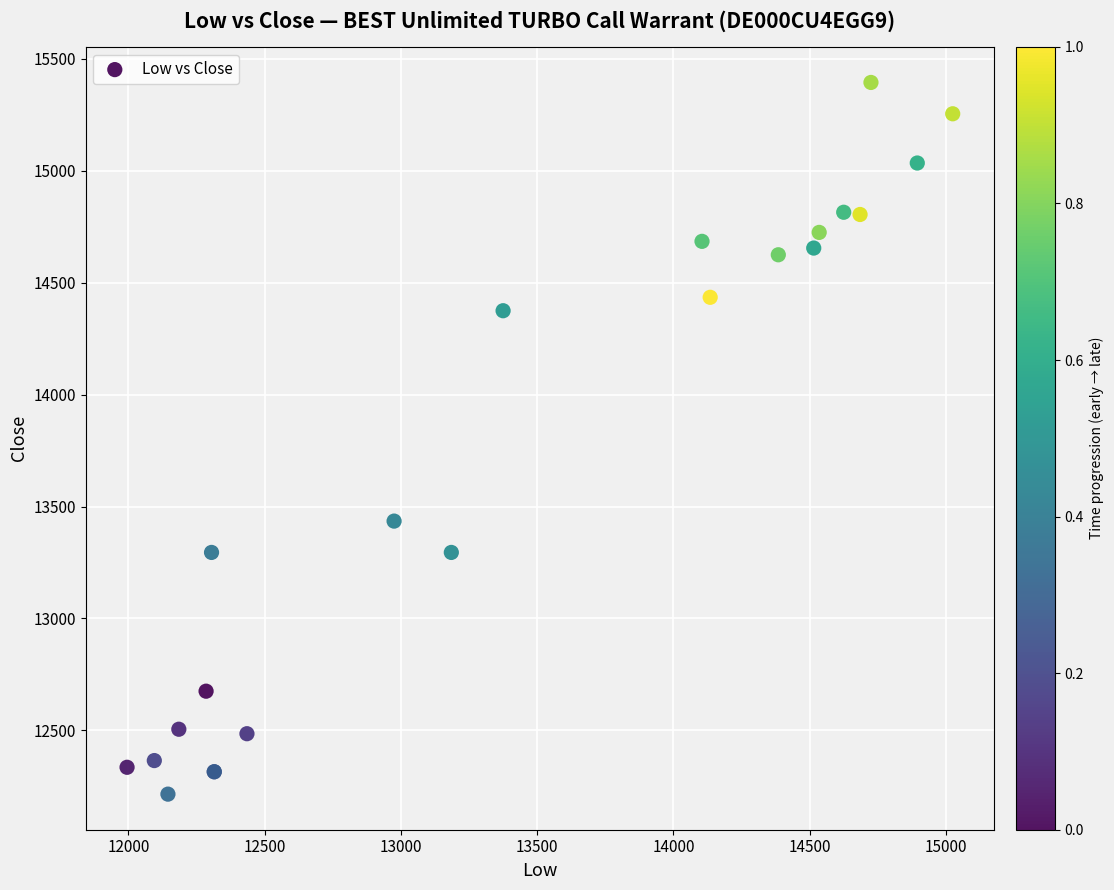

What Y value in the scatter plot is closest to 13805?

13435